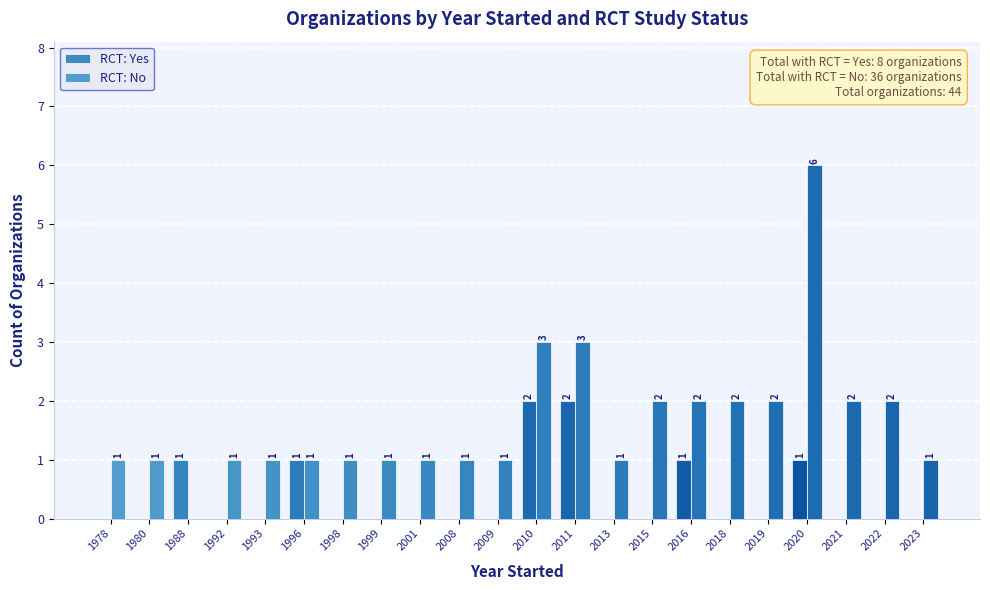

What is the difference between the second highest and minimum values in the RCT: Yes series?

2